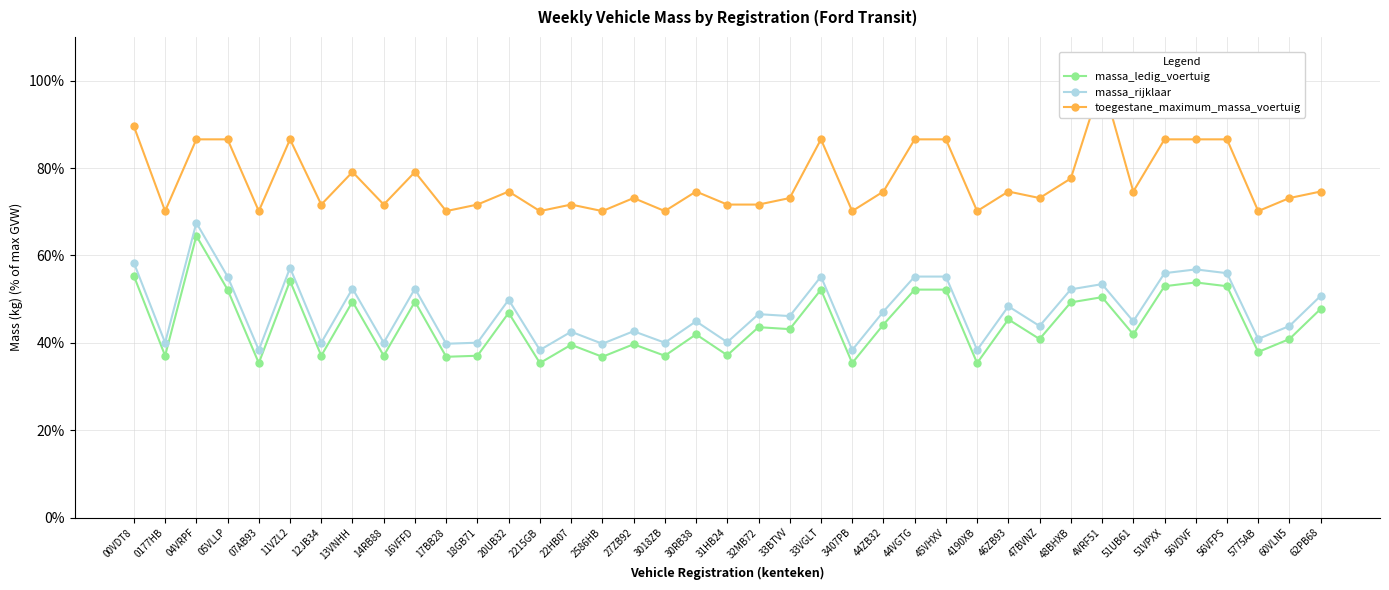

What is the approximate value of massa_rijklaar at 3018ZB?

40.0